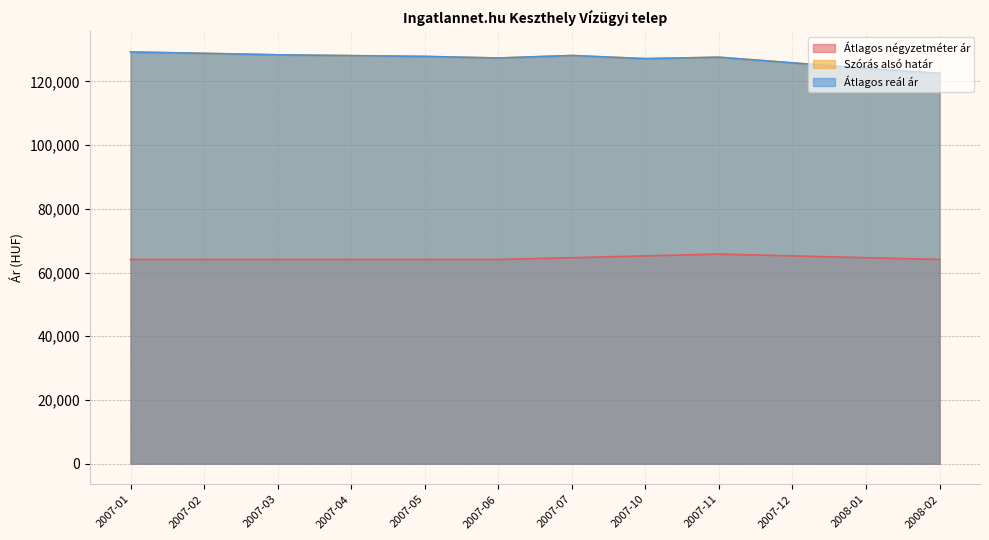

What are all the series names shown in the legend?

Átlagos négyzetméter ár, Szórás alsó határ, Átlagos reál ár